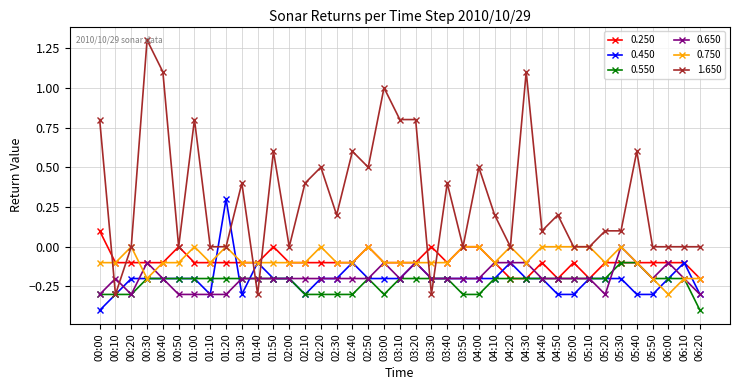

The 0.550 series shows -0.4 at 03:00. True or false?

False